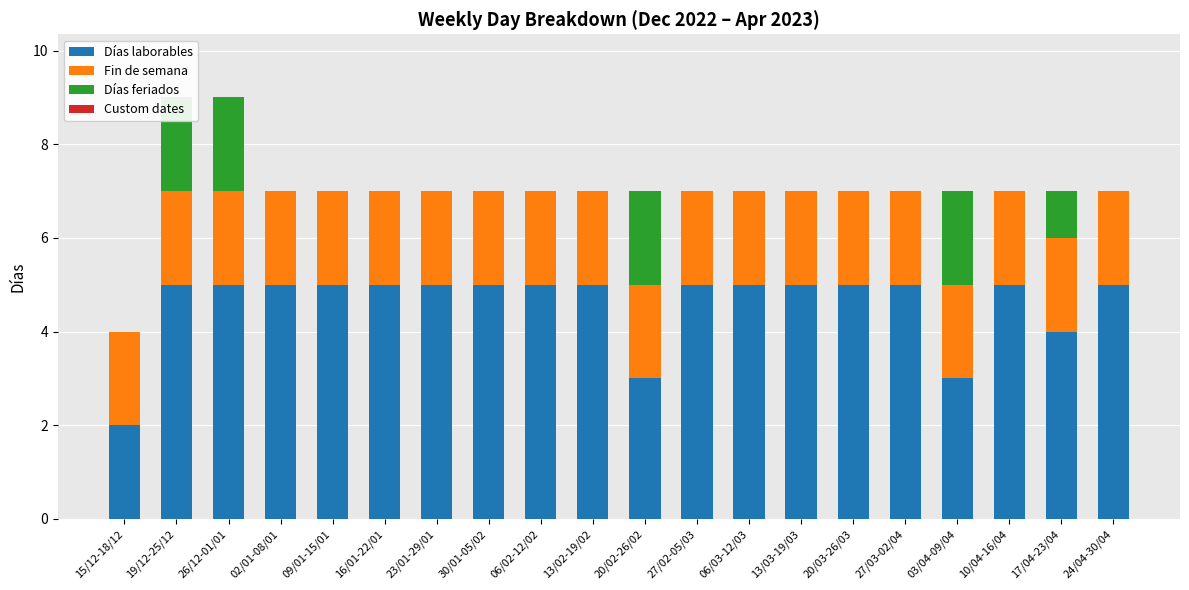

What is the difference between the Días laborables values at 15/12-18/12 and 02/01-08/01?

3